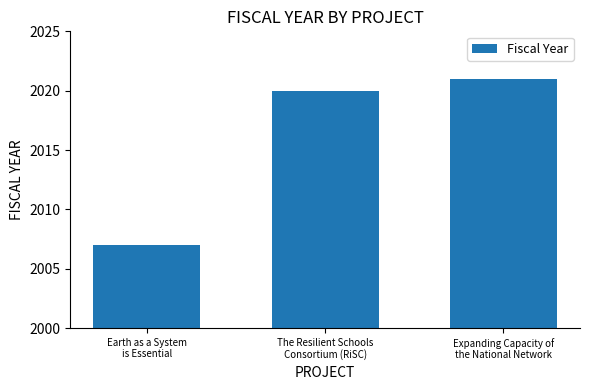

What is the label of the 1st bar from the left?

Earth as a System
is Essential